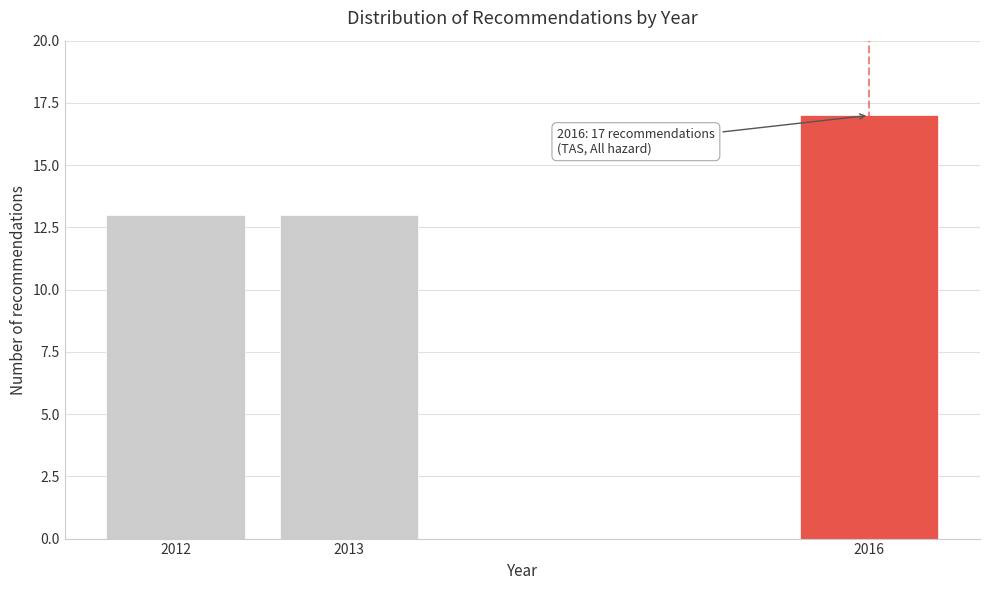

Reading left to right, list all the values displayed in this chart.

2012=13	2013=13	2016=17